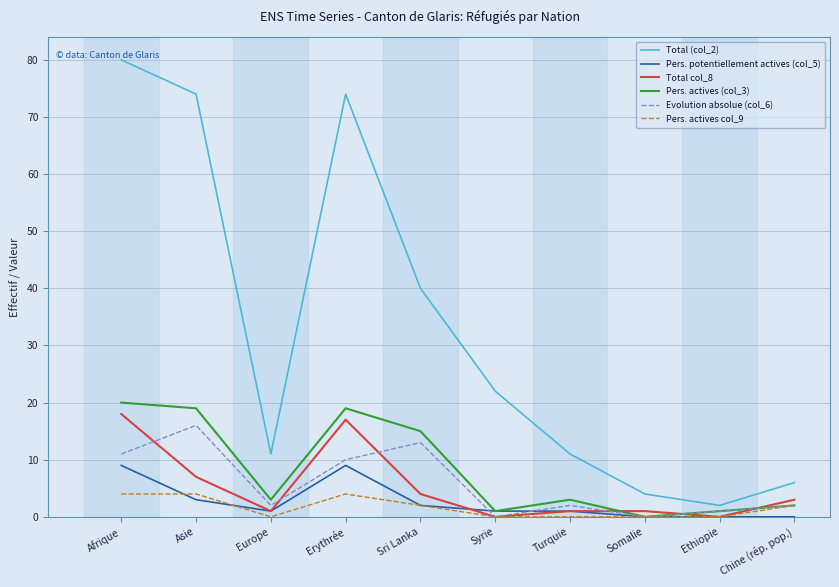

Does the chart display data point markers on the line(s)?

No